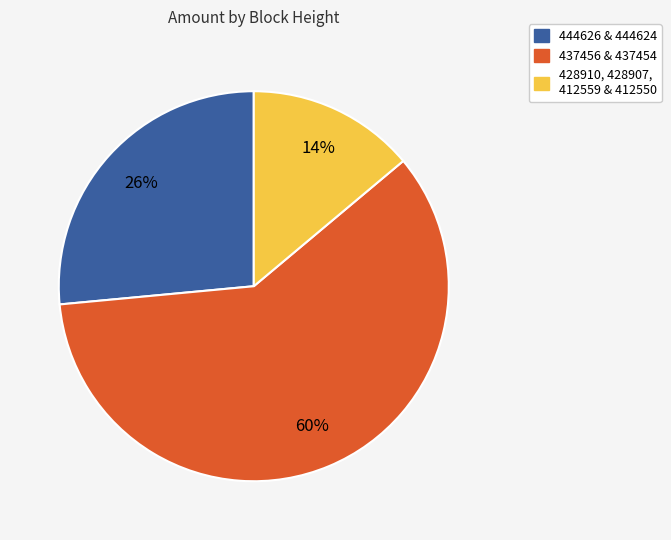

To the nearest percent, what is the average slice percentage?

33%